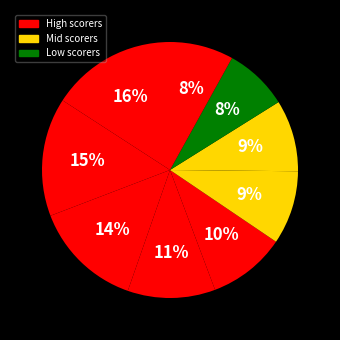

Count the number of slices in the pie.

9